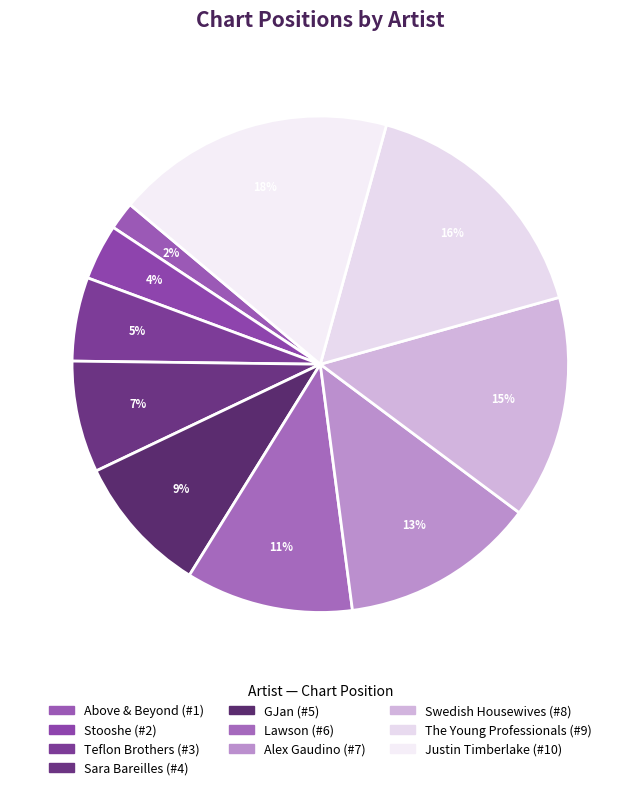

Is it true that Justin Timberlake is 7% of the pie?

False